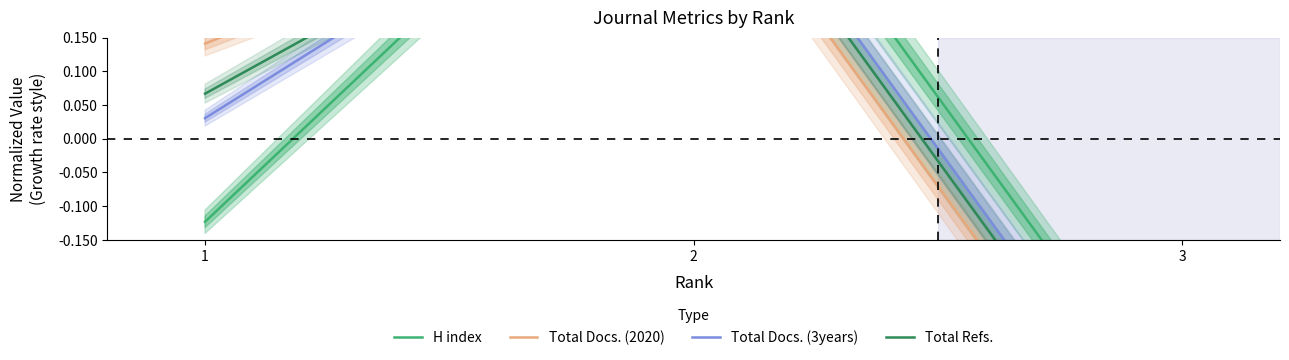

How many data points does each series have?

3